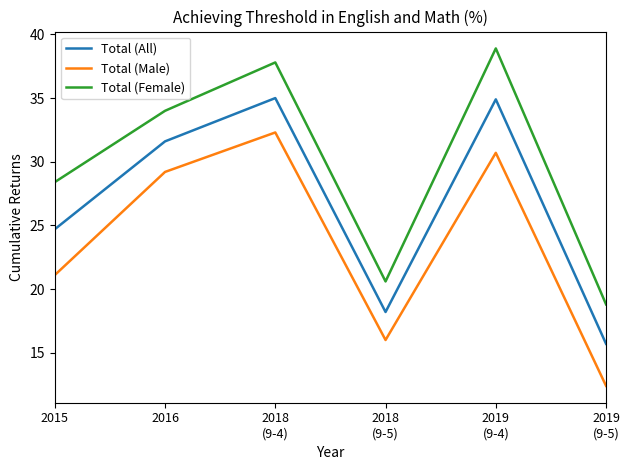

What position from the right is 2016?

5